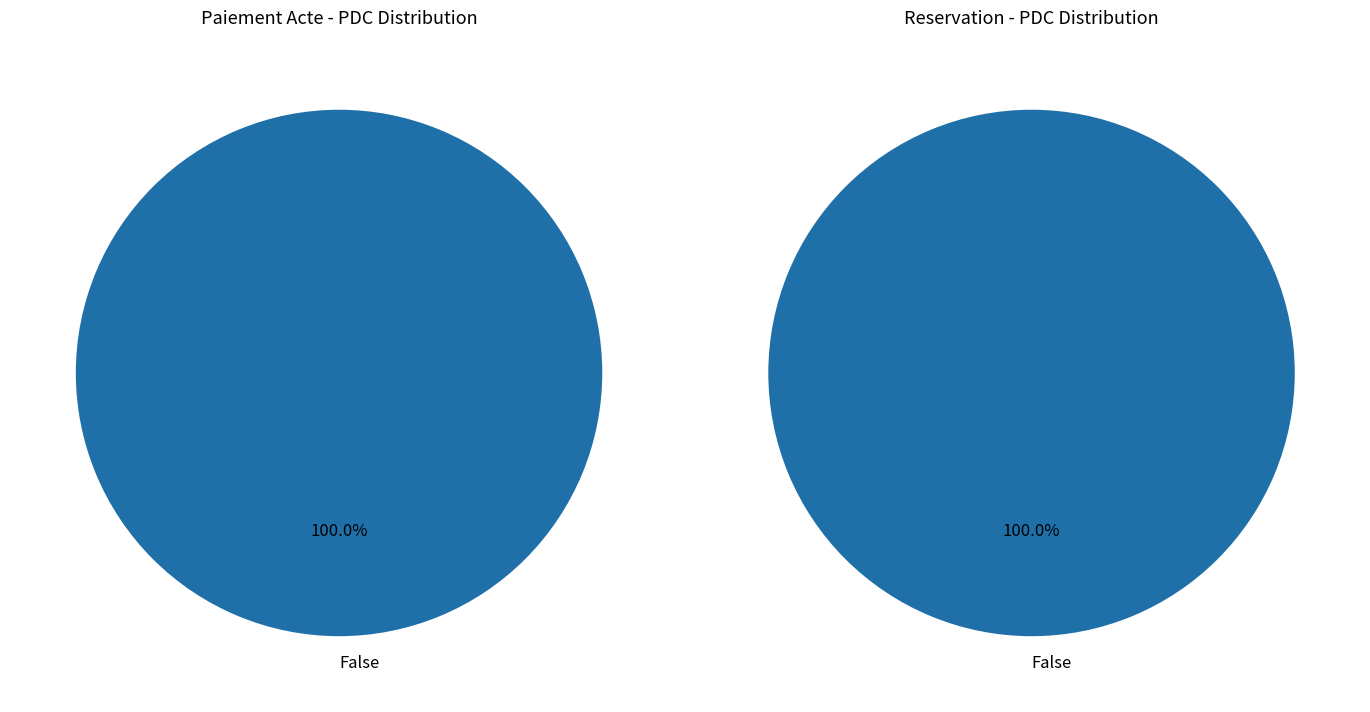

Does 2227508 represent more than half of the total?

No